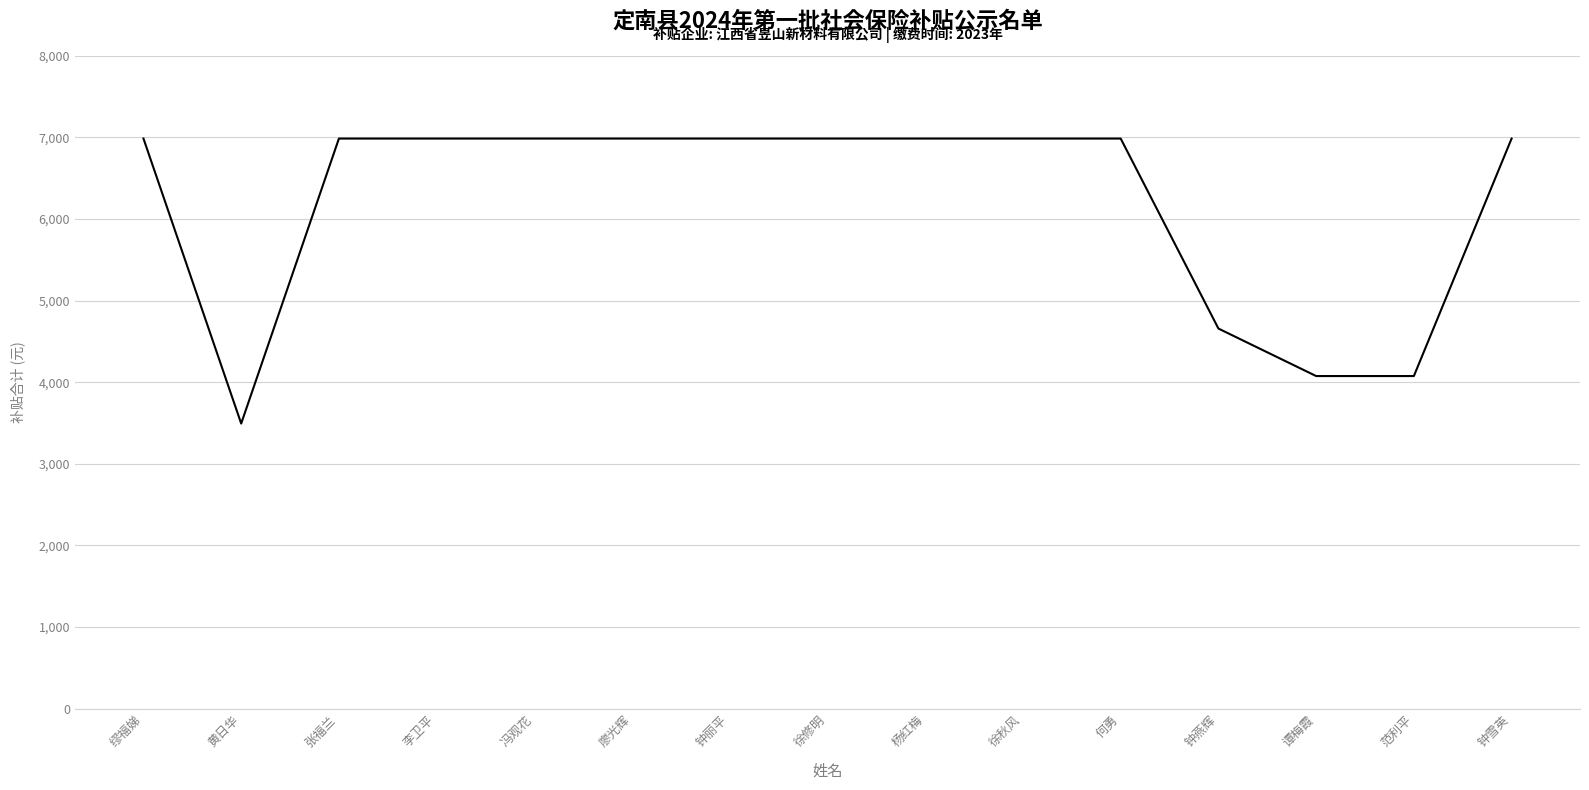

The value at 廖光辉 is 11509.8. True or false?

False